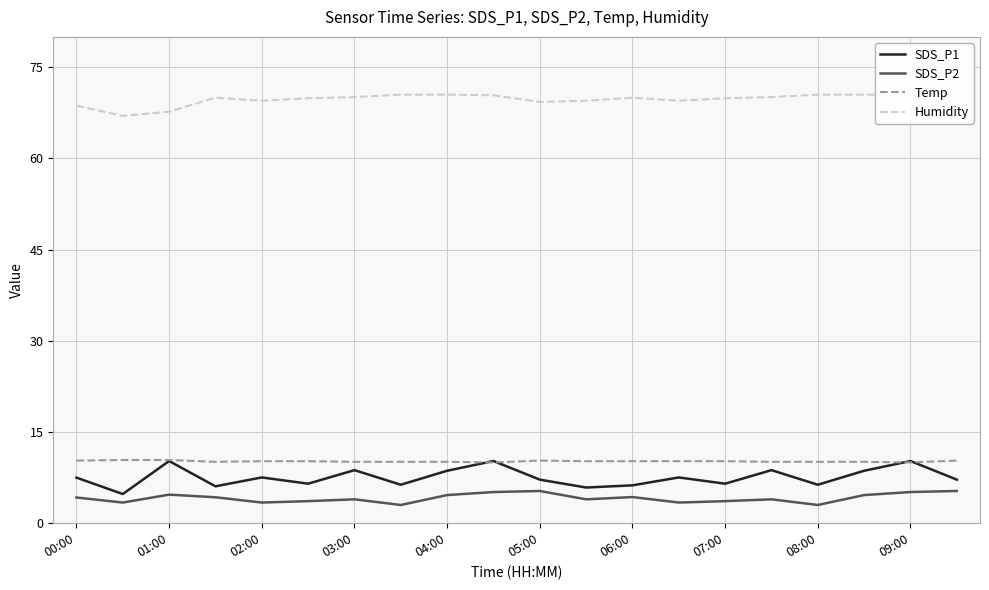

True or false: Temp and SDS_P2 cross at least once.

False